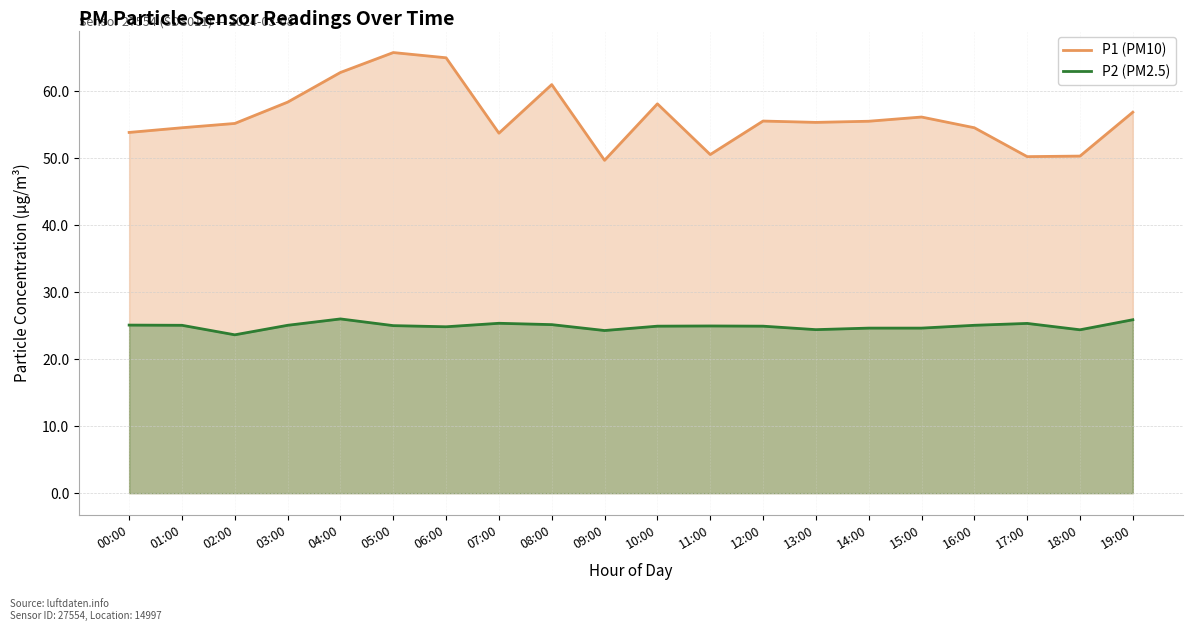

How many series are shown in this chart?

2